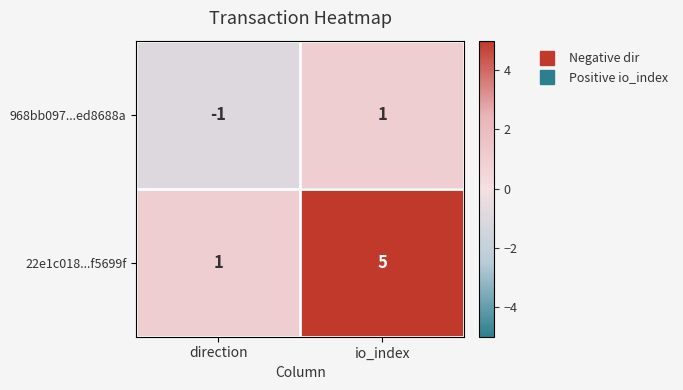

Reading left to right, list all the values displayed in this chart.

968bb097...ed8688a: -1	1
22e1c018...f5699f: 1	5